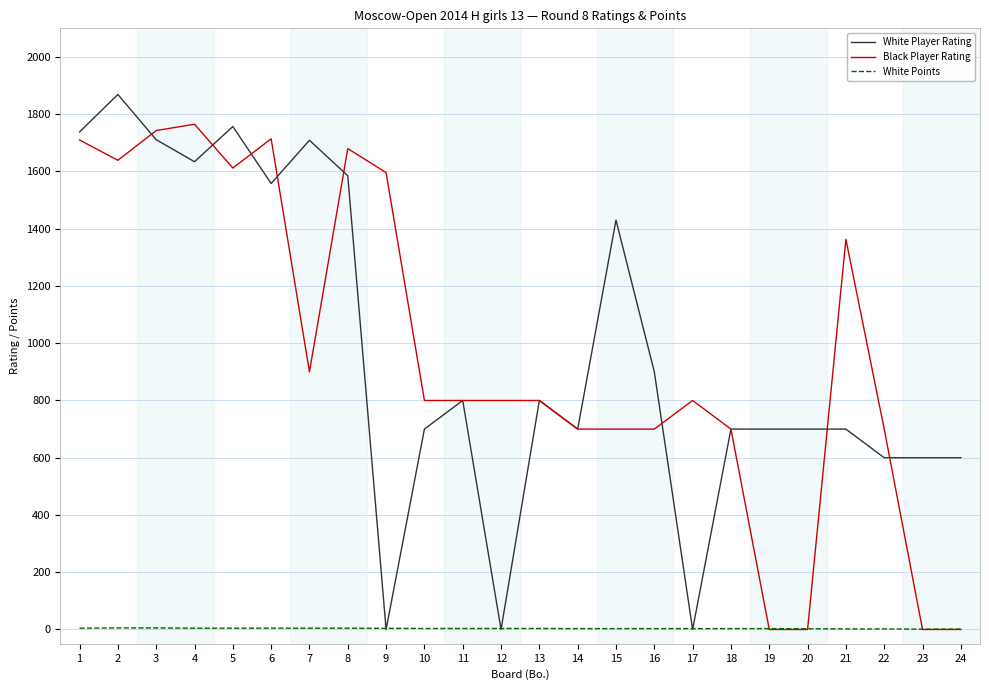

Is the value of White Points at 12 greater than the value of Black Player Rating at 12?

No